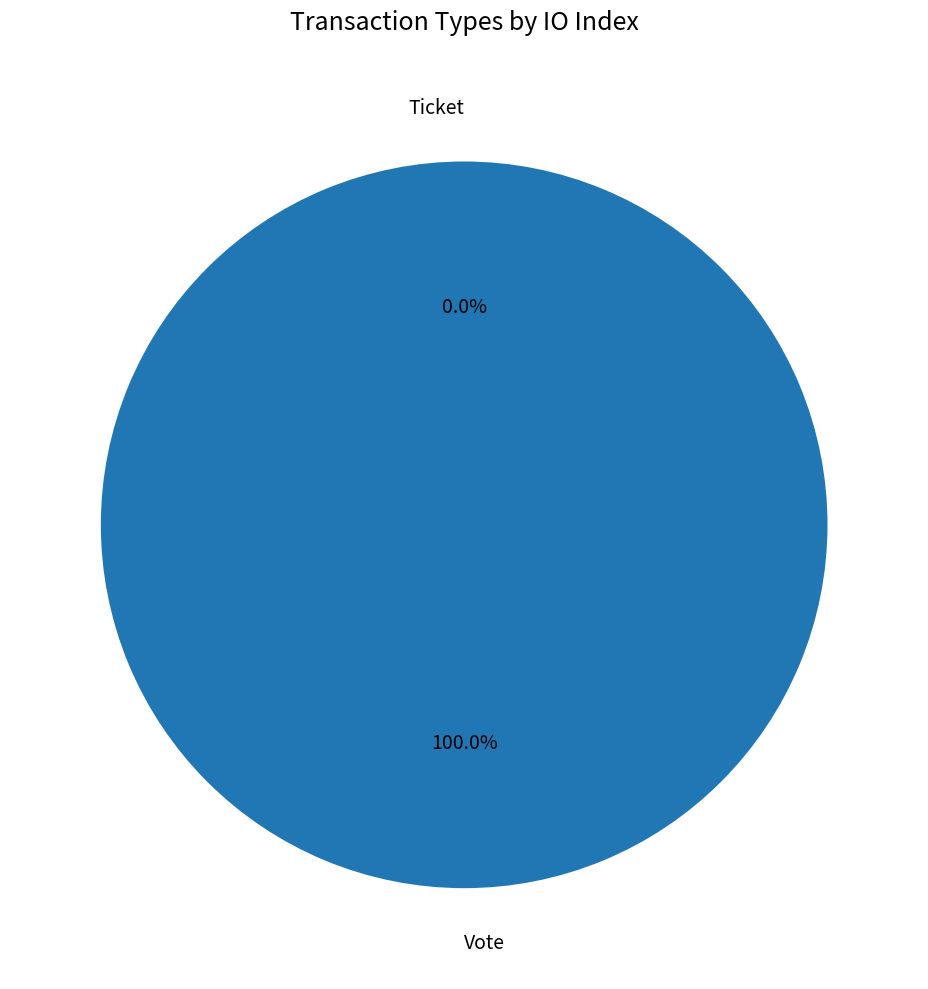

How much of the chart is everything except Ticket?

100.0%